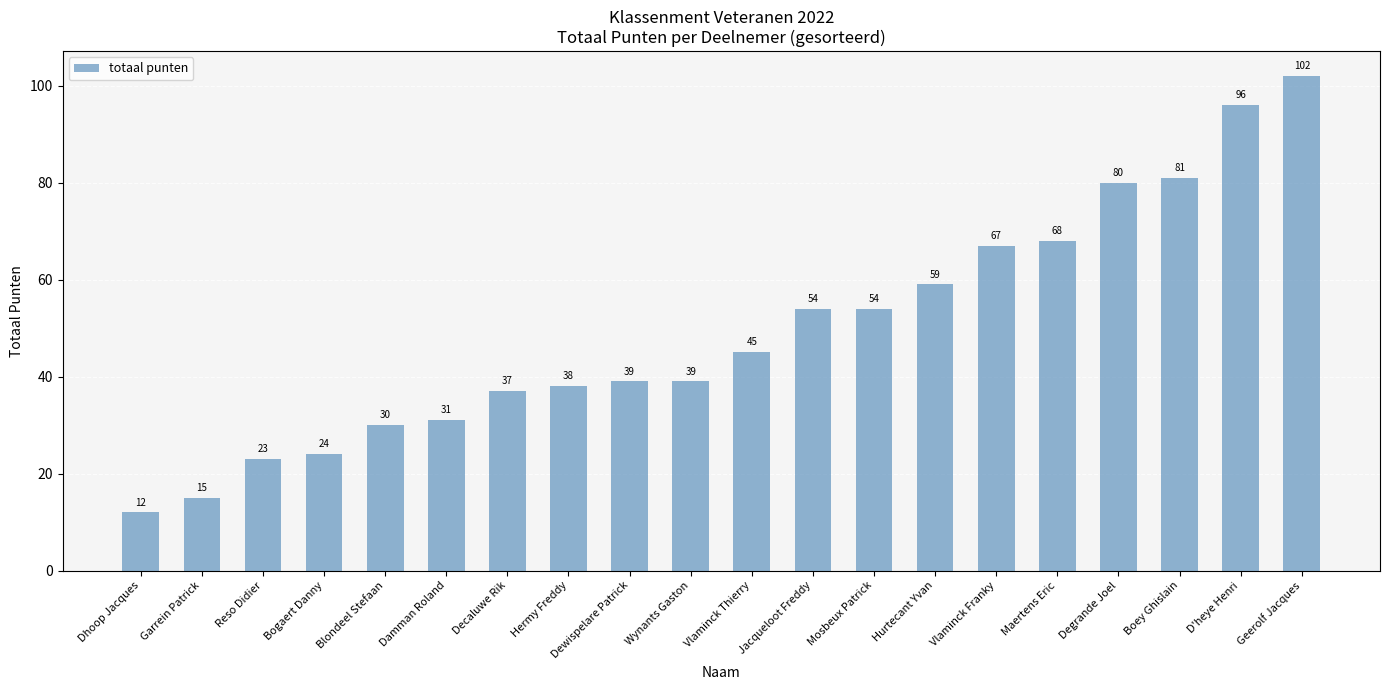

How many values are below 45?

10